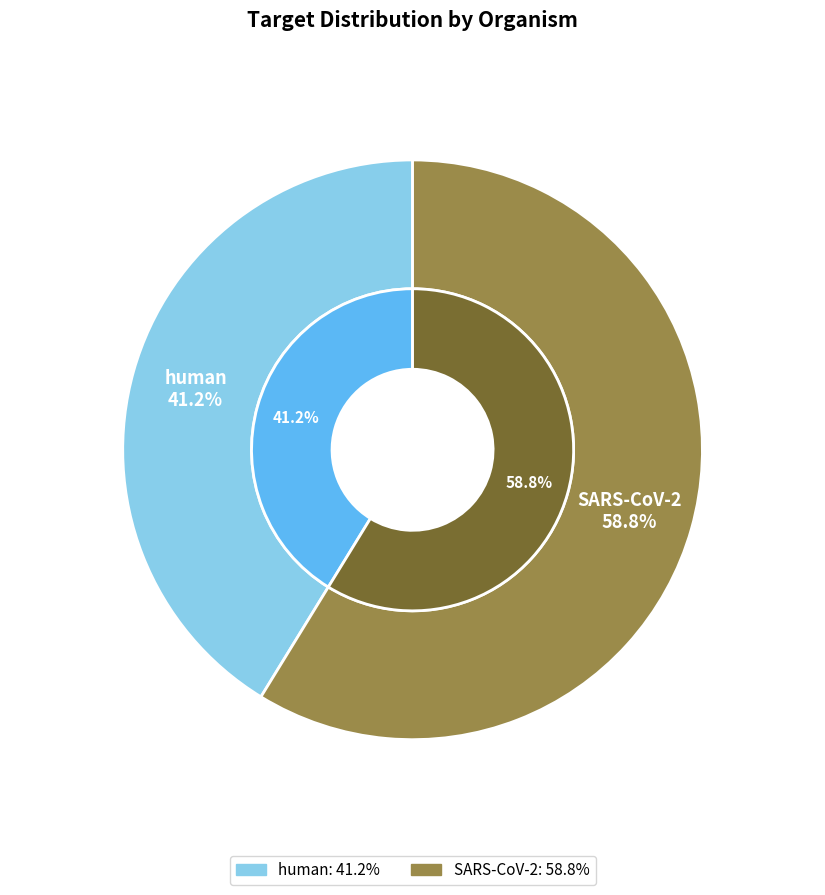

What is the total percentage of human and SARS-CoV-2?

100.0%